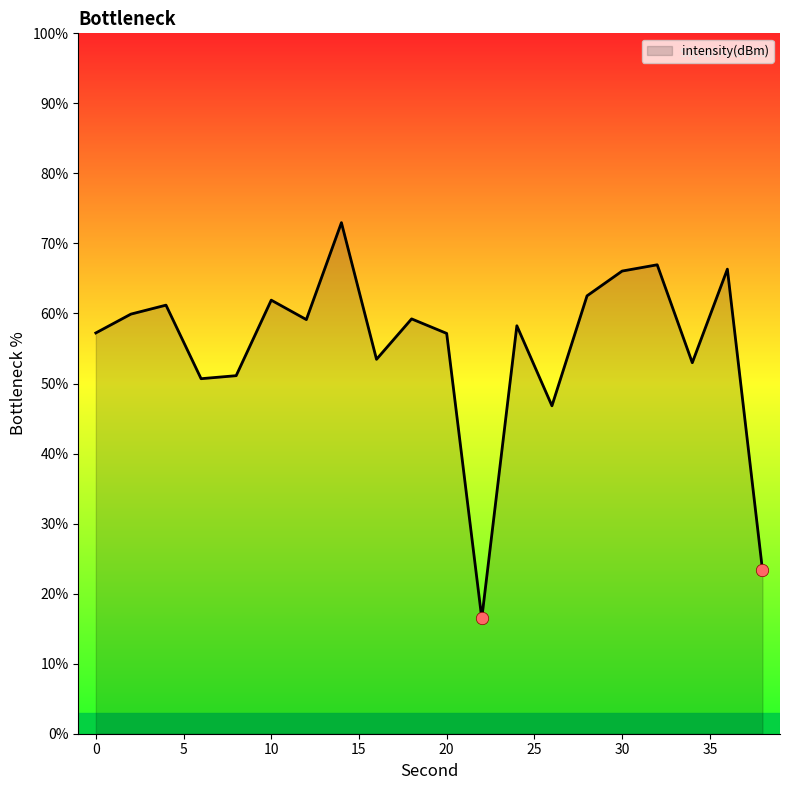

What is the minimum value shown in the chart?

16.5